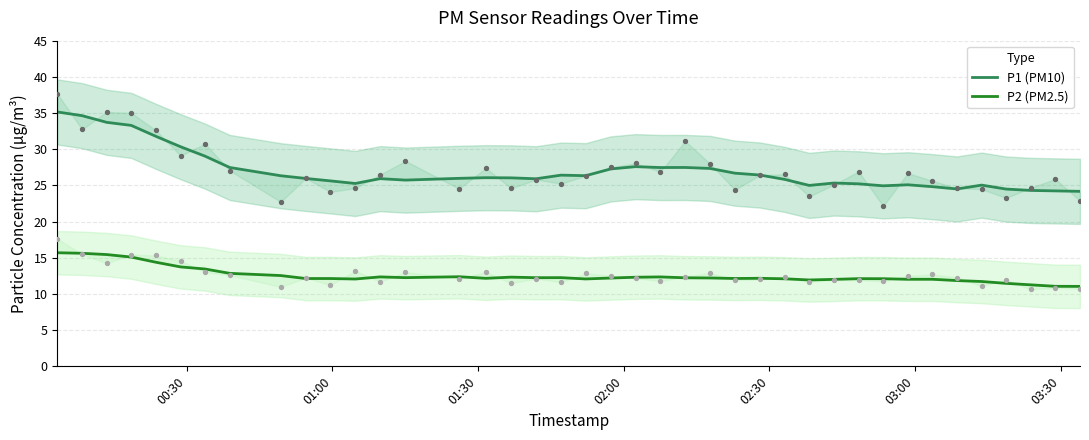

Is the value of P1 (PM10) at 23 greater than the value of P2 (PM2.5) at 16?

Yes